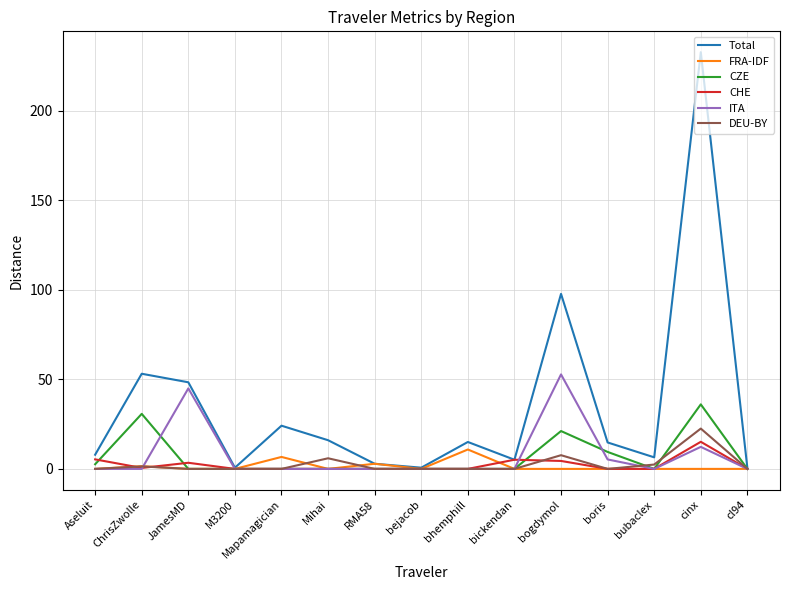

At which category is the sum across all series the highest?

cinx